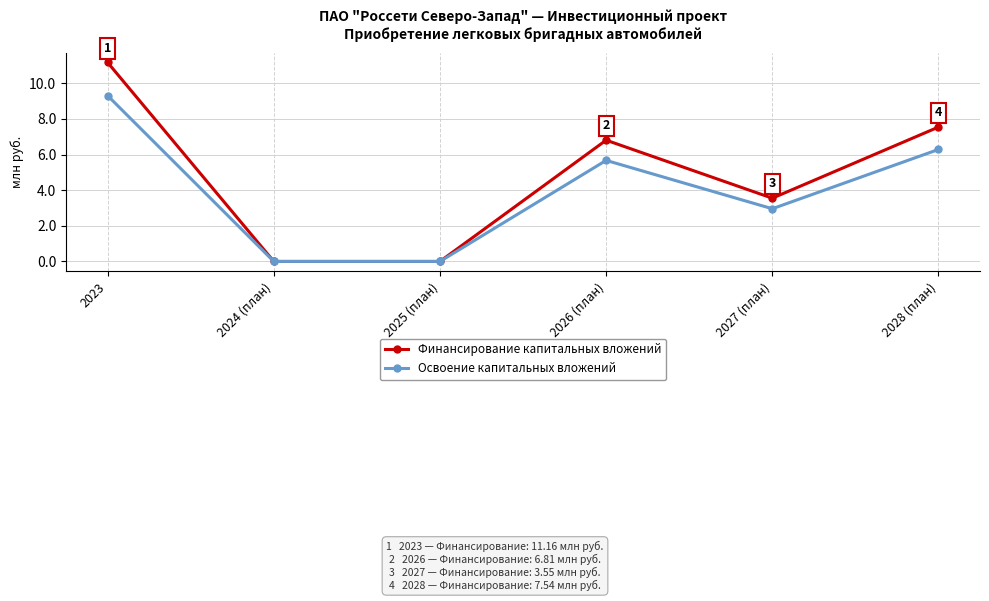

How many interior local peaks does the Финансирование капитальных вложений series have?

1